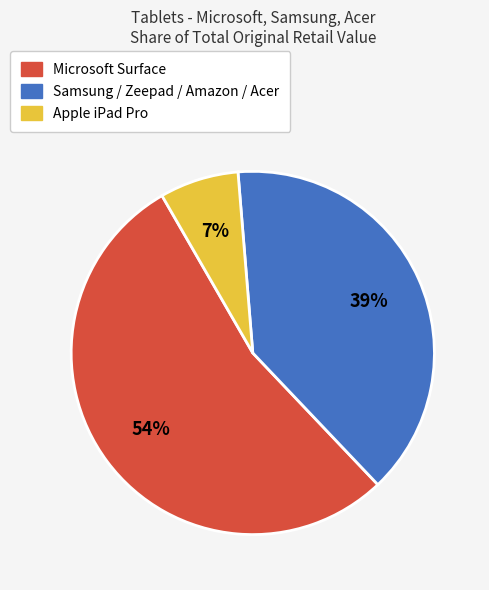

To the nearest percent, what is the difference between the largest and smallest slice percentages?

47%